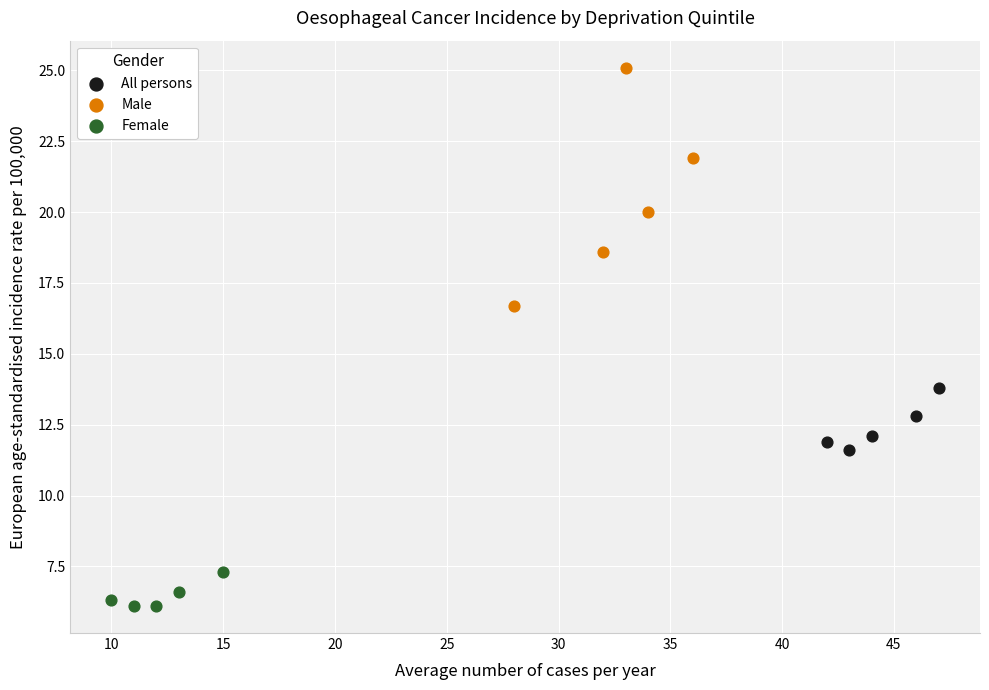

Which series contains the lowest Y value?

Female